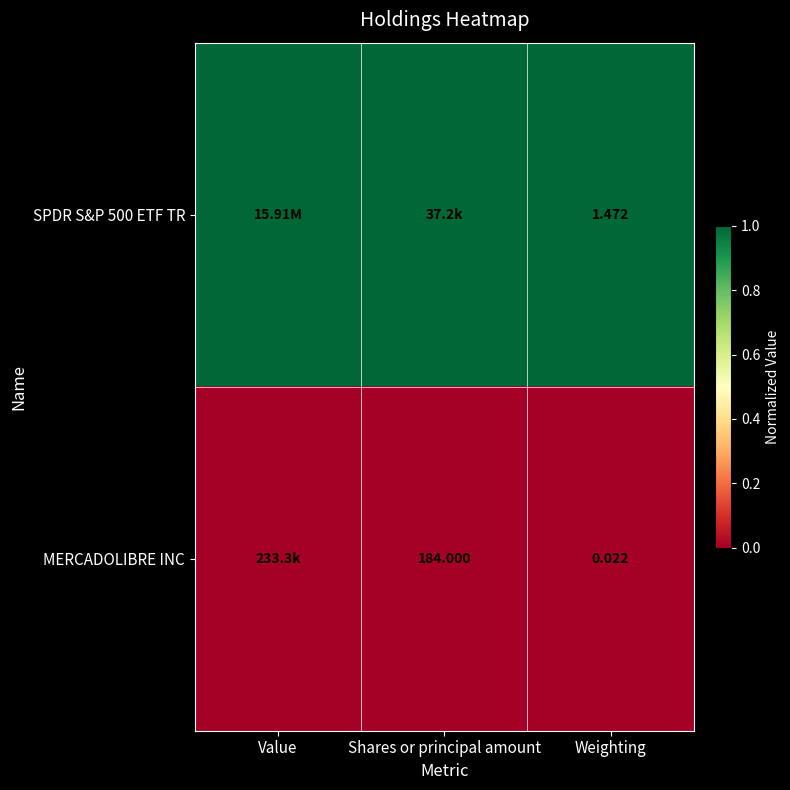

At which category does the chart reach its peak across all series?

Value